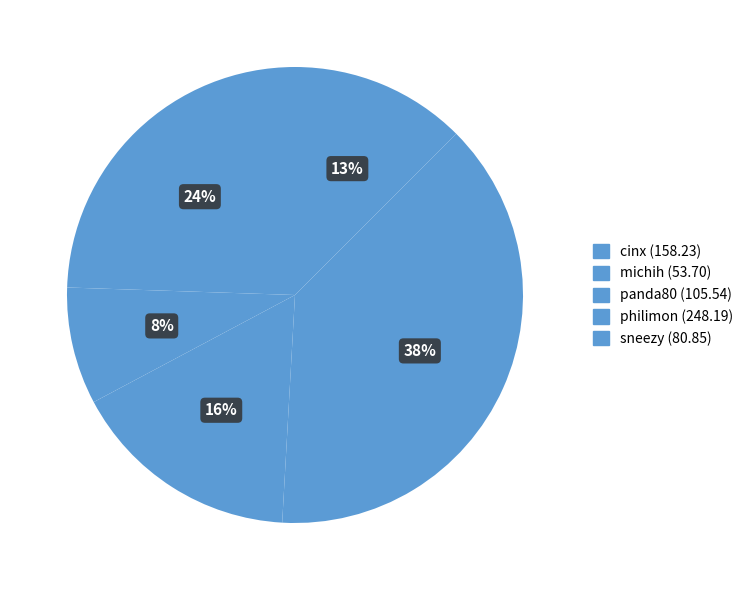

How many segments does this pie chart have?

5